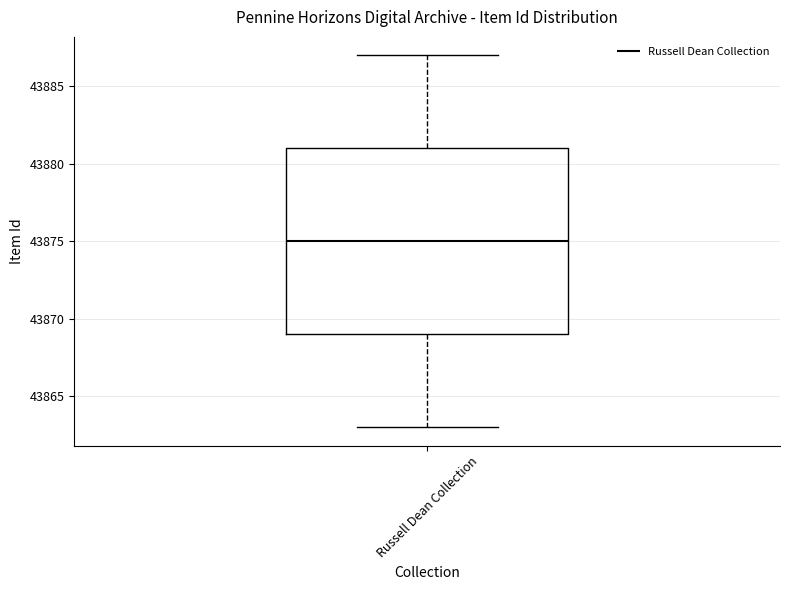

Where is the upper edge of the box for Russell Dean Collection on the y-axis? The values are not printed on the chart, so give them approximately, as read against the axis.

43881